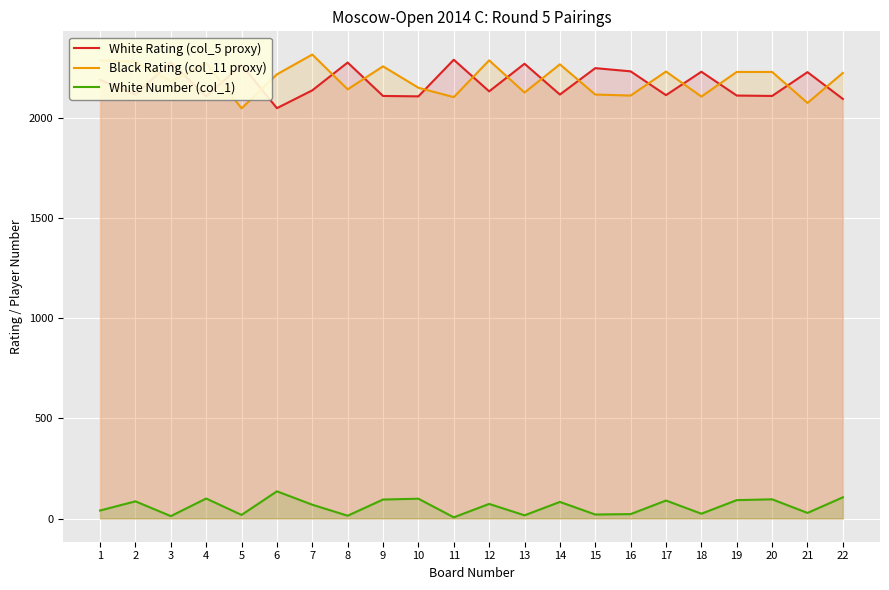

What value does the White Number (col_1) series have at 2?

86